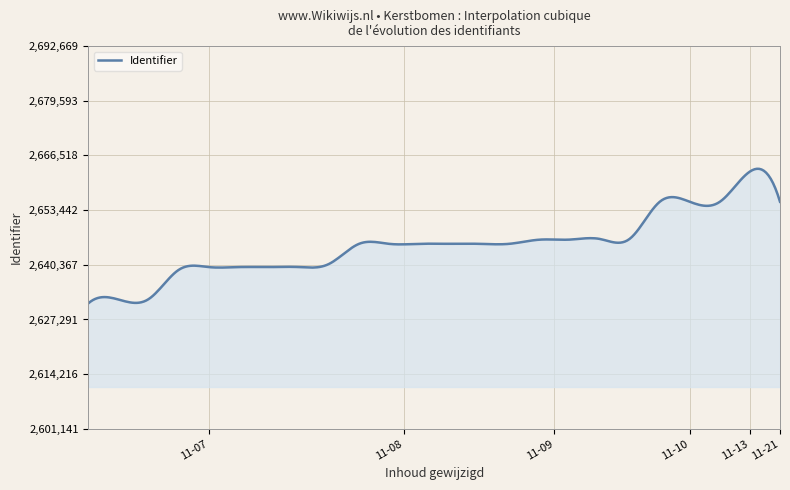

What is the difference between the maximum and minimum values?

32186.7